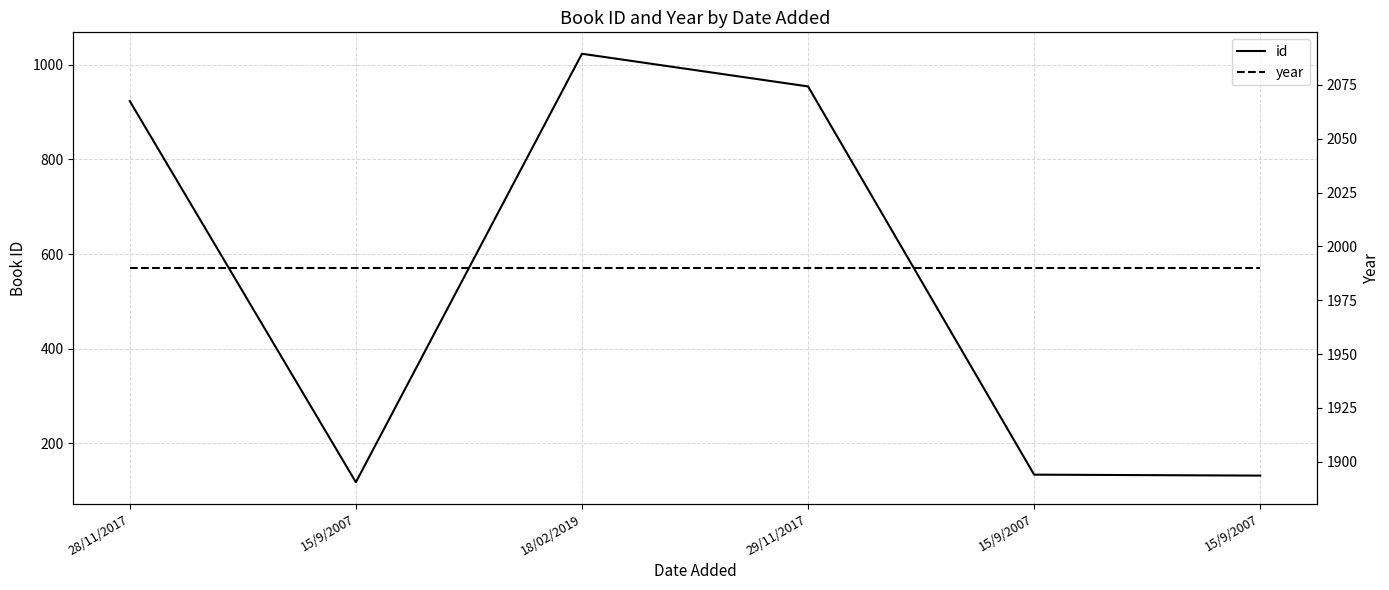

What is the difference between the second highest and minimum values in the id series?

836